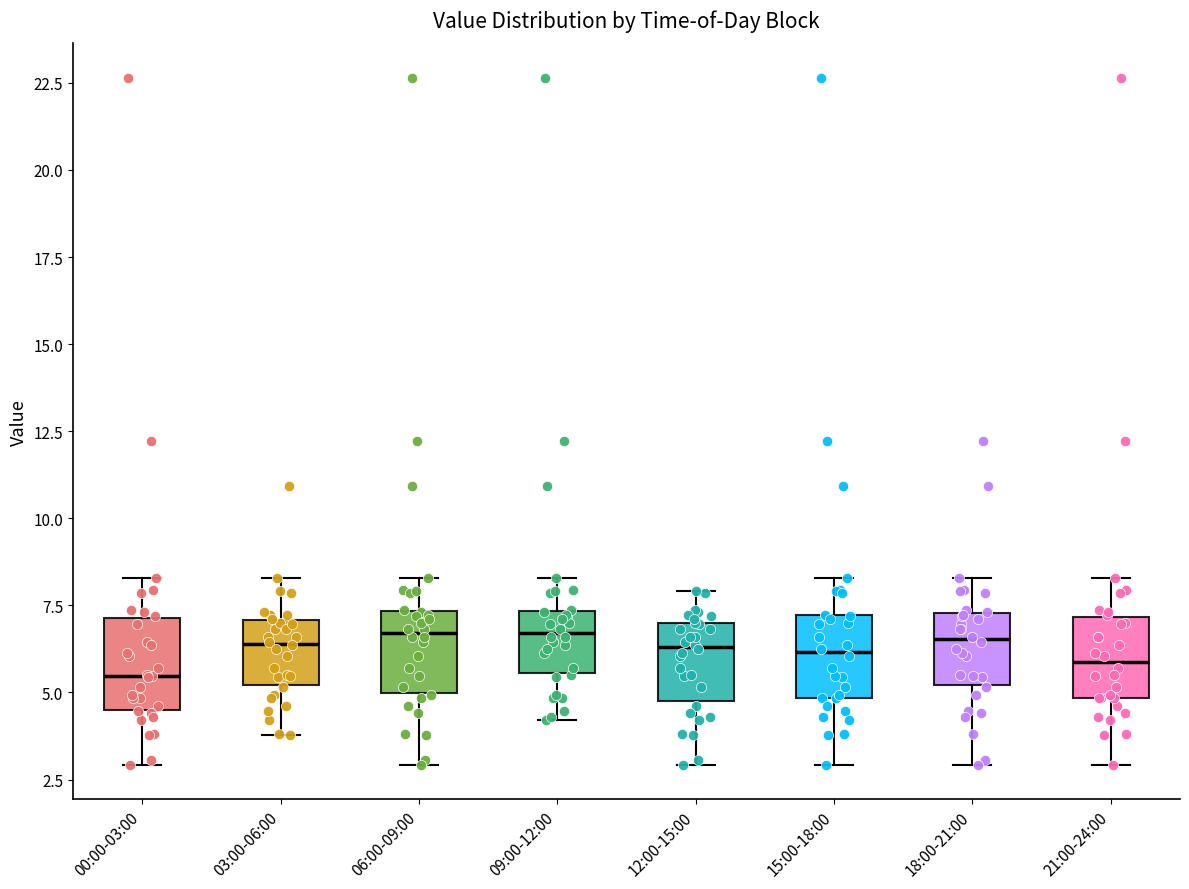

Reading left to right, read every box against the y-axis: the position of its median line, the range the box covers, and the ends of its whiskers. The values are not printed on the chart, so give them approximately, as read against the axis.

00:00-03:00: median 5.5, box 4.5 to 7.0, whiskers 3.0 to 8.5
03:00-06:00: median 6.5, box 5.0 to 7.0, whiskers 4.0 to 8.5
06:00-09:00: median 6.5, box 5.0 to 7.5, whiskers 3.0 to 8.5
09:00-12:00: median 6.5, box 5.5 to 7.5, whiskers 4.0 to 8.5
12:00-15:00: median 6.5, box 5.0 to 7.0, whiskers 3.0 to 8.0
15:00-18:00: median 6.0, box 5.0 to 7.0, whiskers 3.0 to 8.5
18:00-21:00: median 6.5, box 5.0 to 7.5, whiskers 3.0 to 8.5
21:00-24:00: median 6.0, box 5.0 to 7.0, whiskers 3.0 to 8.5